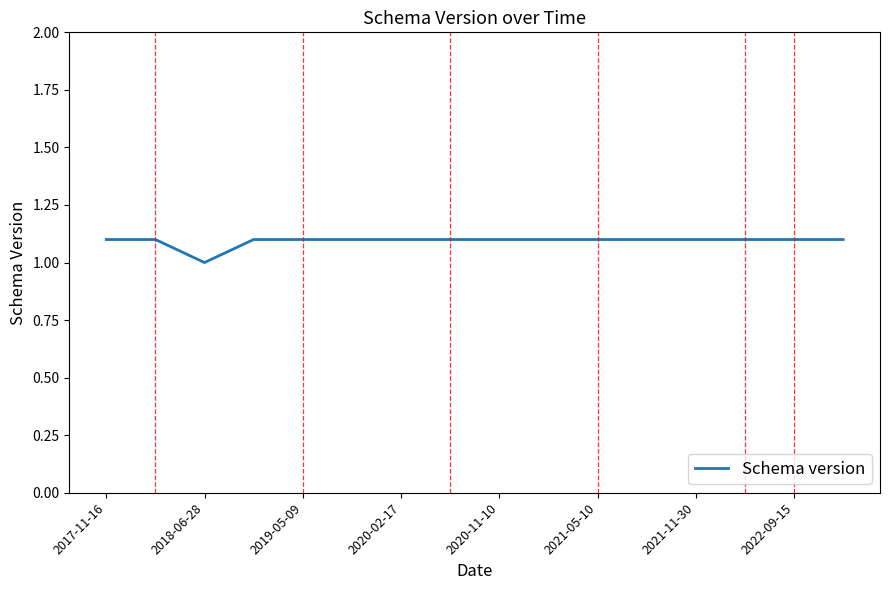

What is the minimum value shown in the chart?

1.0